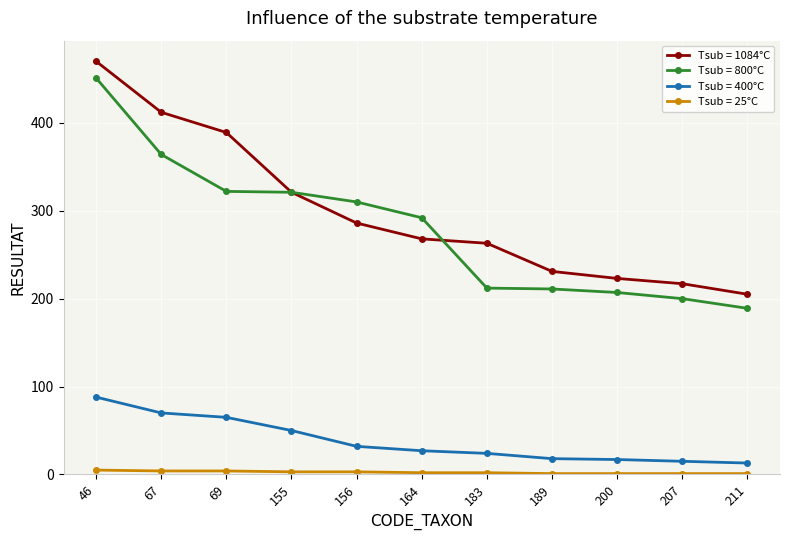

What is the maximum value for Tsub = 400°C?

88